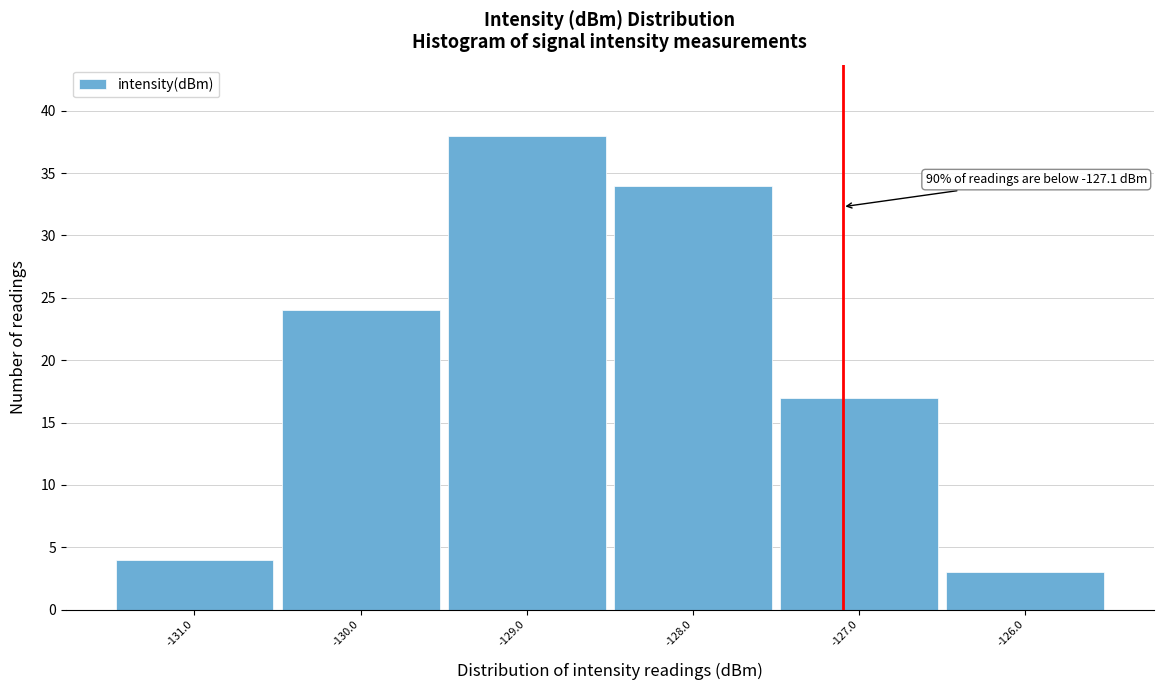

Over which range of the x-axis is the bar tallest?

-129.5 to -128.5